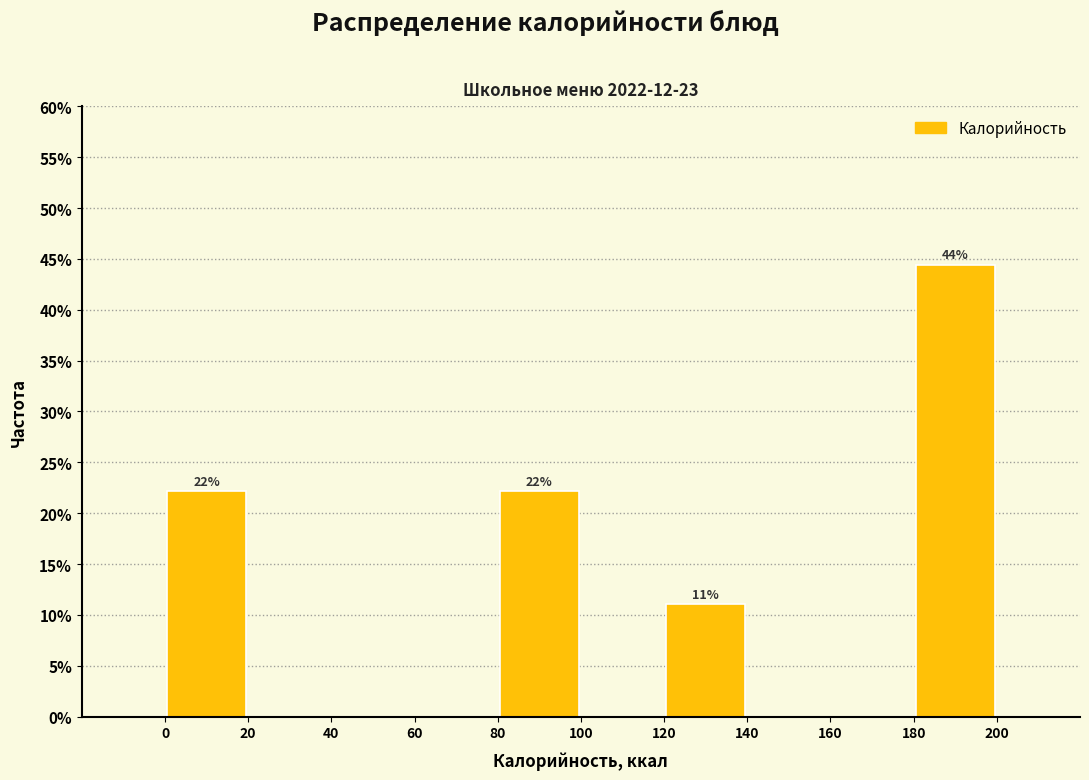

Over which range of the x-axis is the bar tallest?

180 to 200